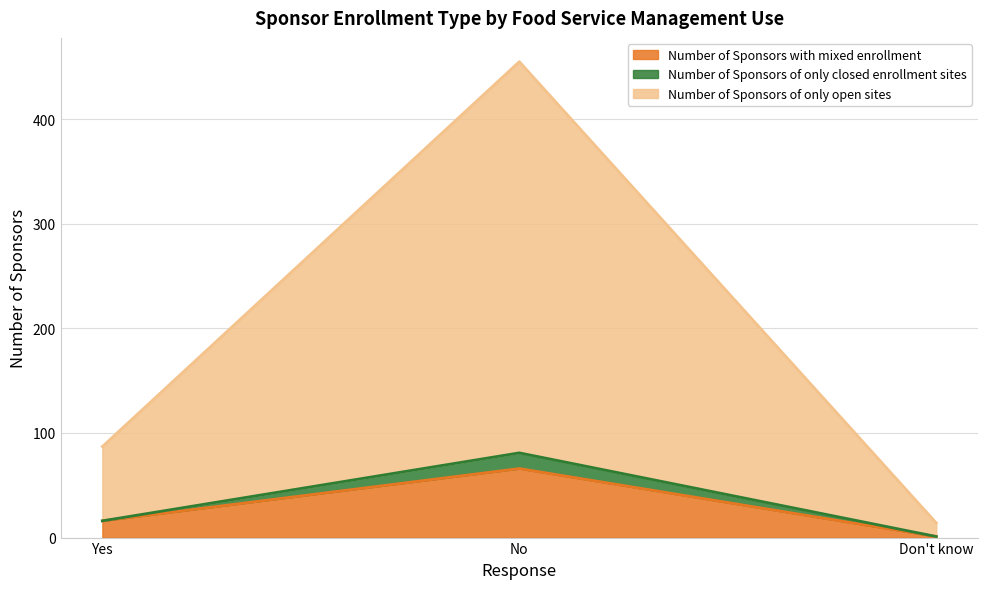

At which category is the sum across all series the highest?

No